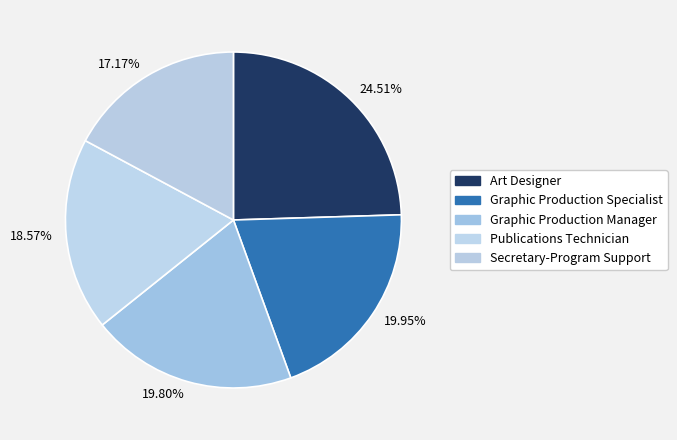

Does any single category account for the majority?

No